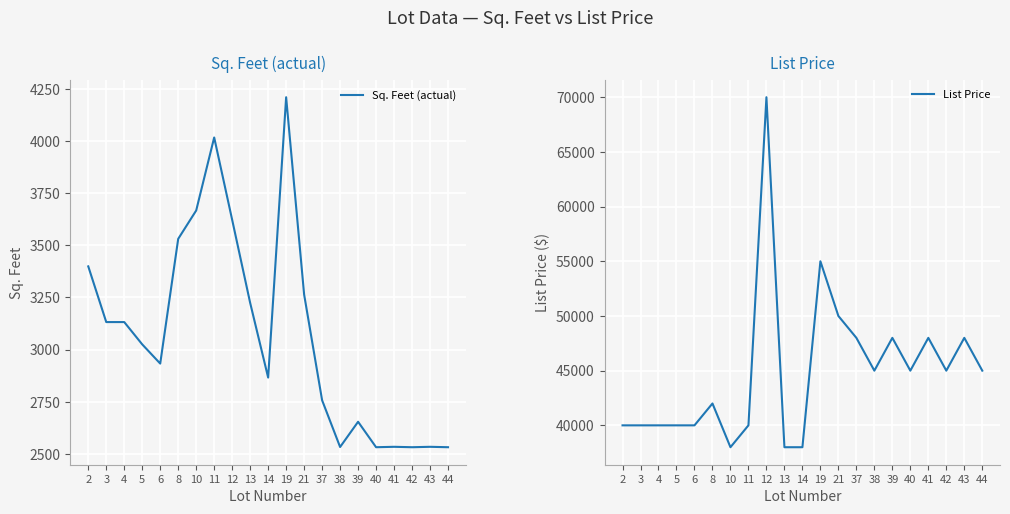

Is the value of List Price at 13 greater than the value of Sq. Feet (actual) at 40?

Yes